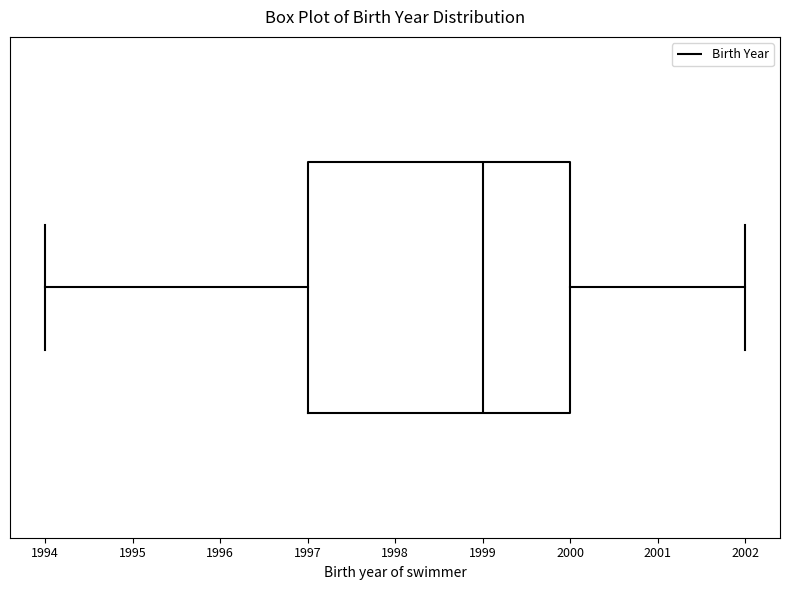

Where does the median line of the box sit on the x-axis? The values are not printed on the chart, so give them approximately, as read against the axis.

1999